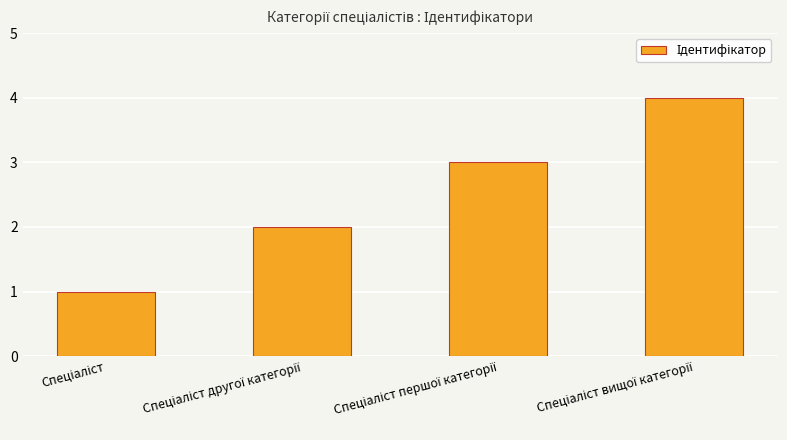

What is the difference between the maximum and minimum values?

3